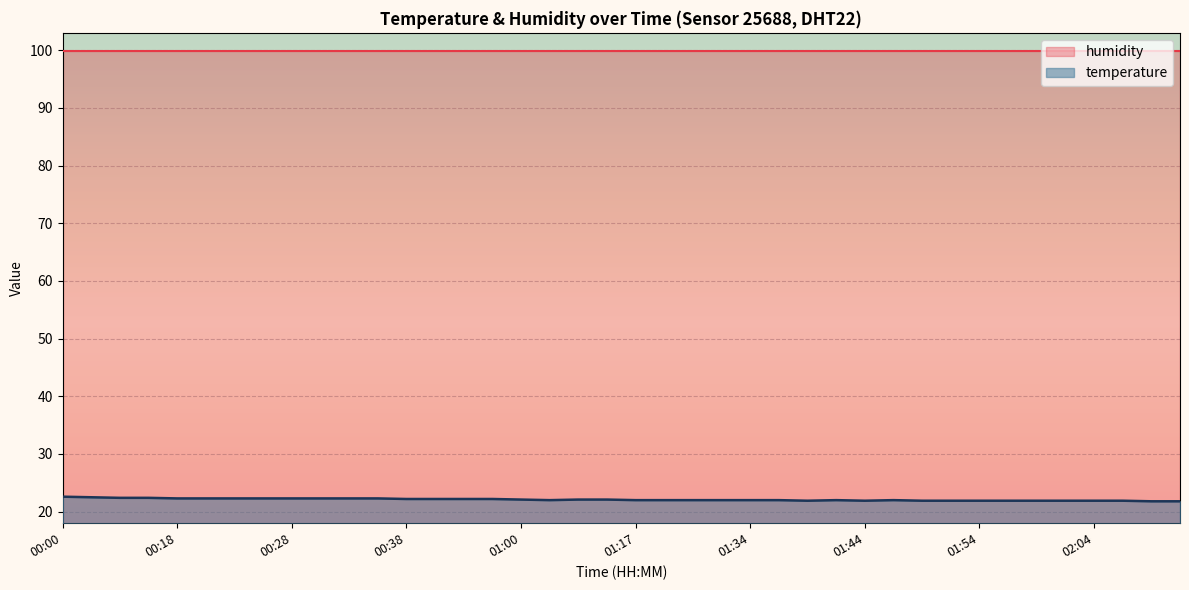

Reading left to right, list all the values displayed in this chart.

22.6	22.5	22.4	22.4	22.3	22.3	22.3	22.3	22.3	22.3	22.3	22.3	22.2	22.2	22.2	22.2	22.1	22.0	22.1	22.1	22.0	22.0	22.0	22.0	22.0	22.0	21.9	22.0	21.9	22.0	21.9	21.9	21.9	21.9	21.9	21.9	21.9	21.9	21.8	21.8